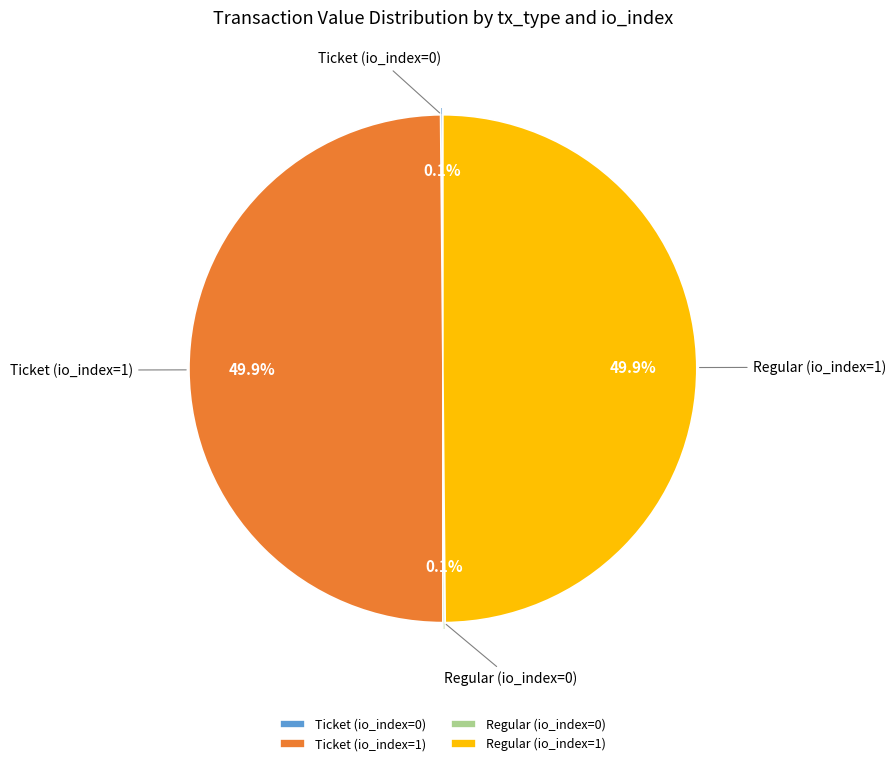

What is the ratio of the value at Ticket (io_index=1) to the value at Regular (io_index=1)?

1.0